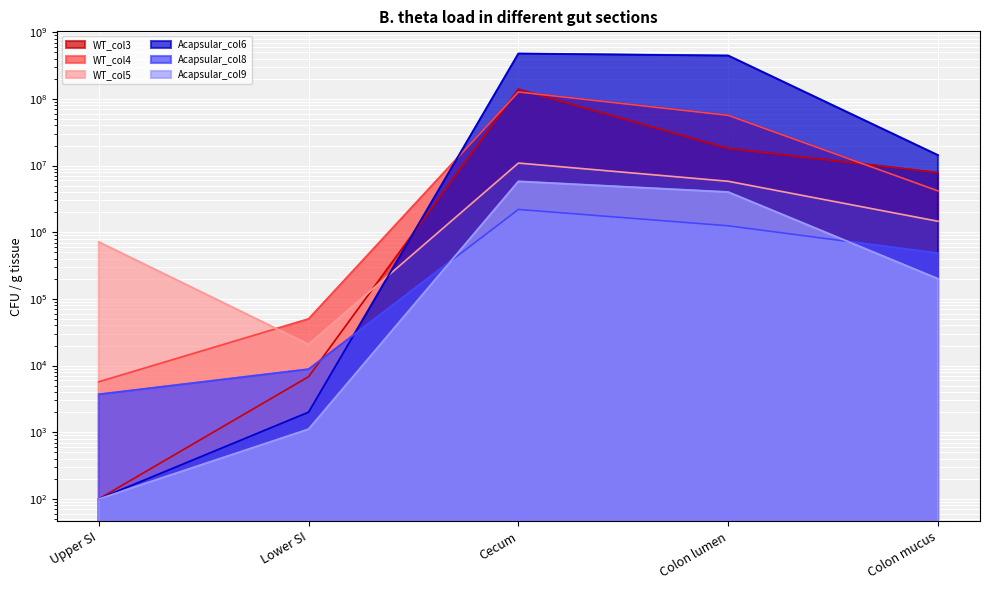

Where is WT_col5 nearest to the value 5460400?

Colon lumen